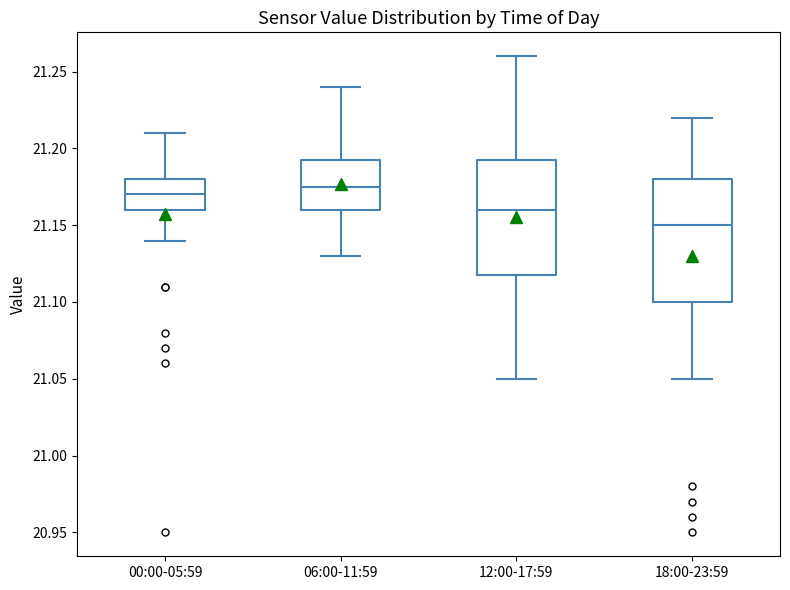

Where does the lower whisker of the box for 18:00-23:59 end on the y-axis? The values are not printed on the chart, so give them approximately, as read against the axis.

21.050